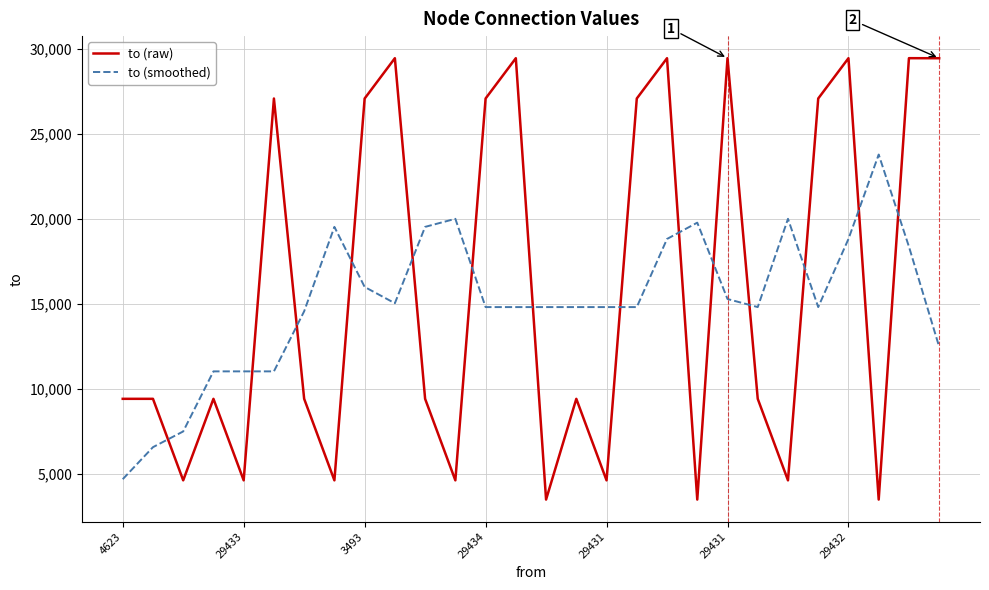

How many intersections are there between to (smoothed) and to (raw)?

14